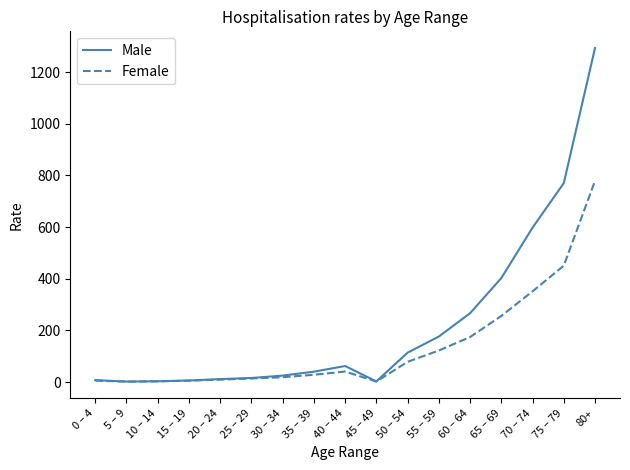

What is the spread (max minus min) of values at 75 – 79?

319.7